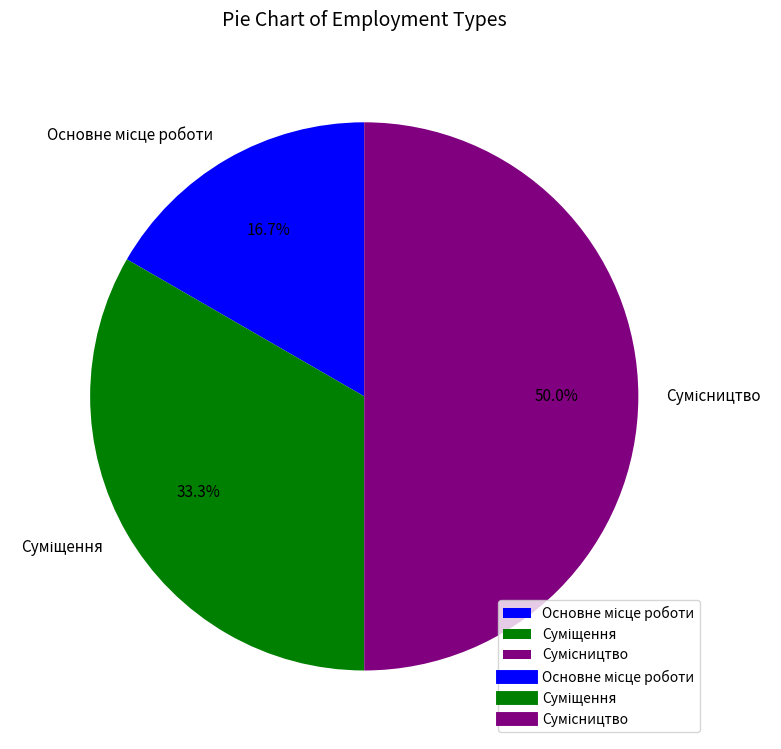

What percentage is the Основне місце роботи slice, to the nearest percent?

17%